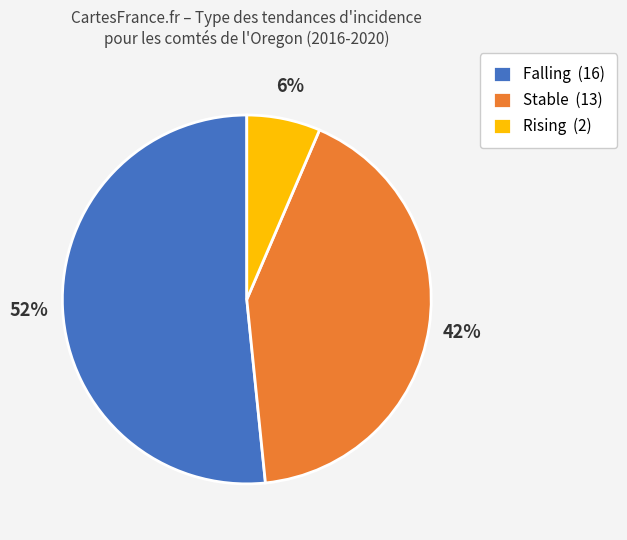

What is the majority slice?

Falling (16)